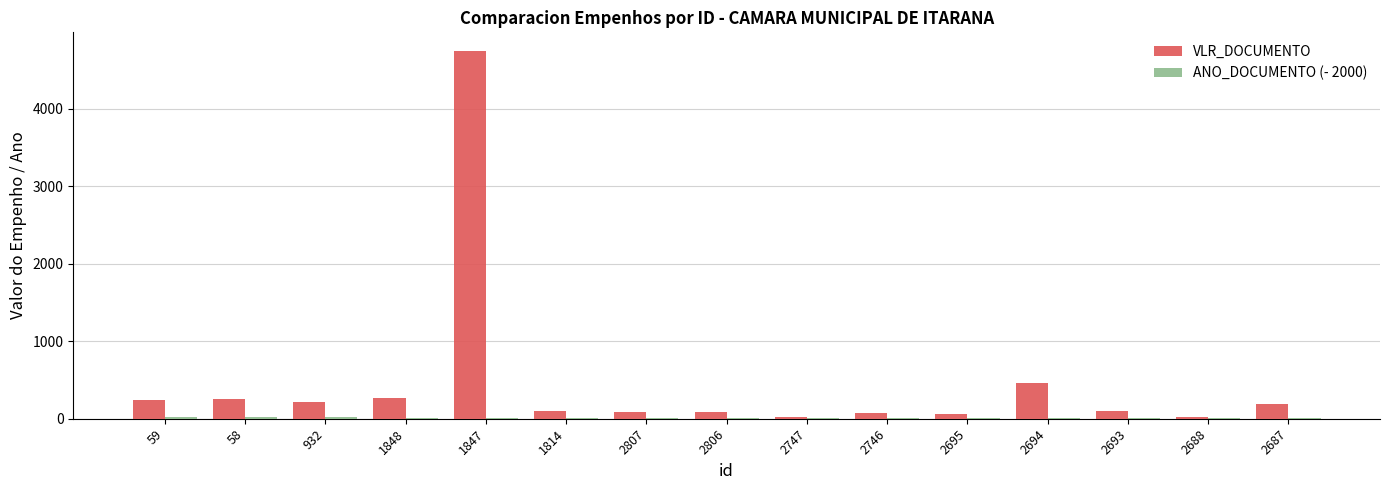

Which series has the largest range (max minus min)?

VLR_DOCUMENTO